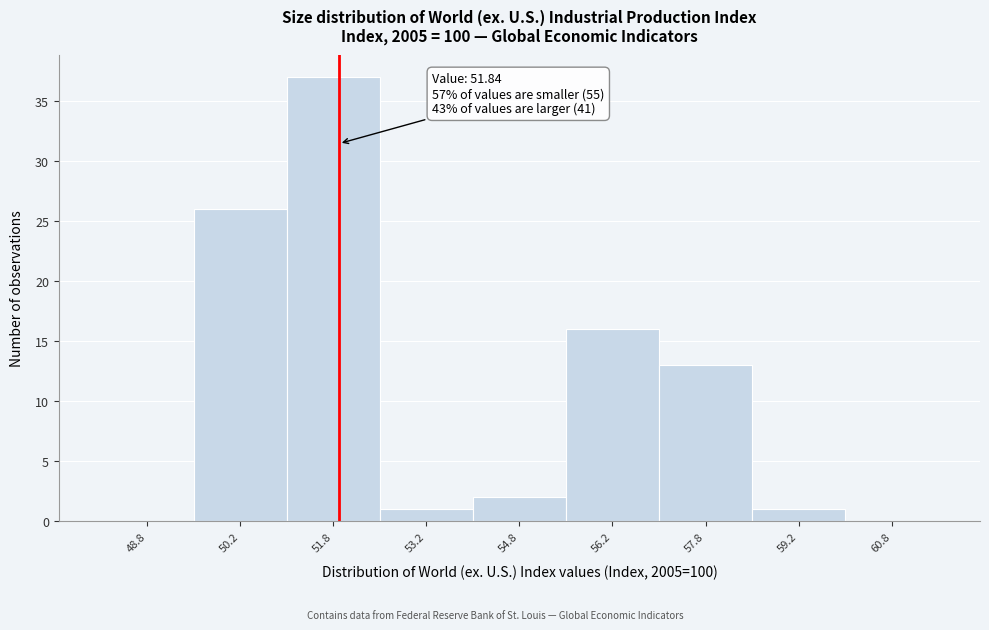

Which range on the x-axis has the tallest bar?

51.0 to 52.5